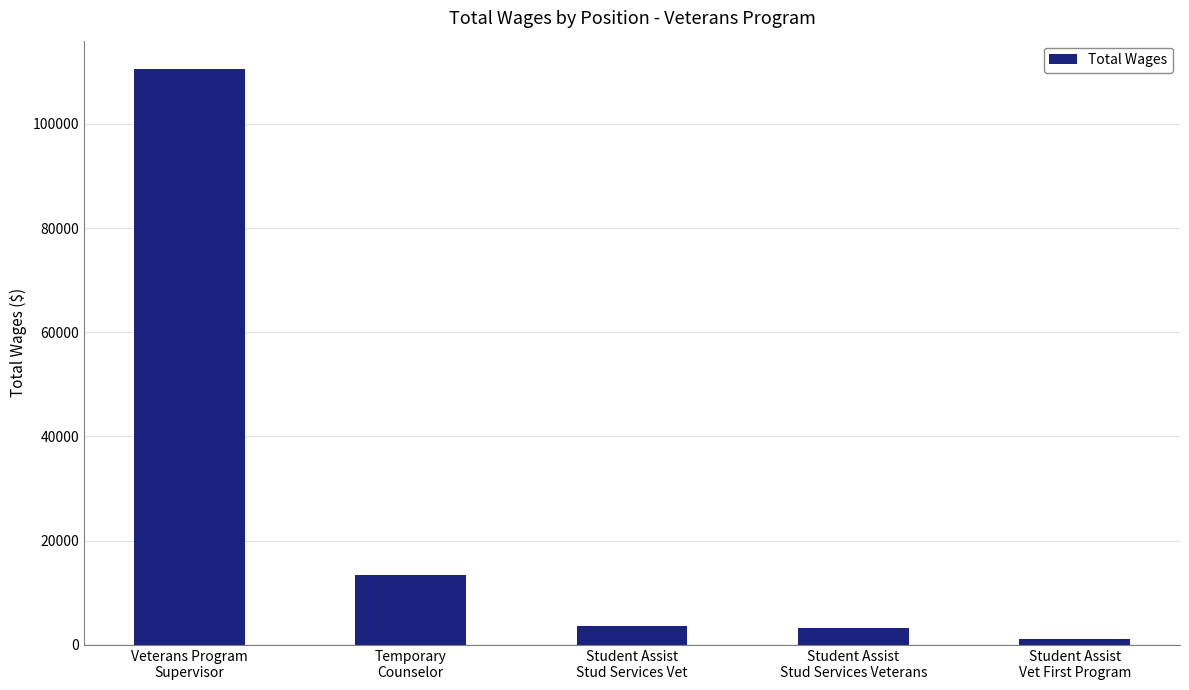

Where is the data nearest to the value 55828?

Temporary
Counselor